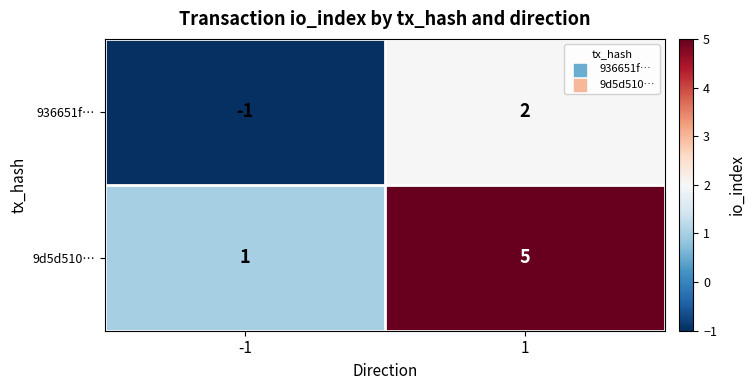

At how many categories does at least one series exceed 4?

1